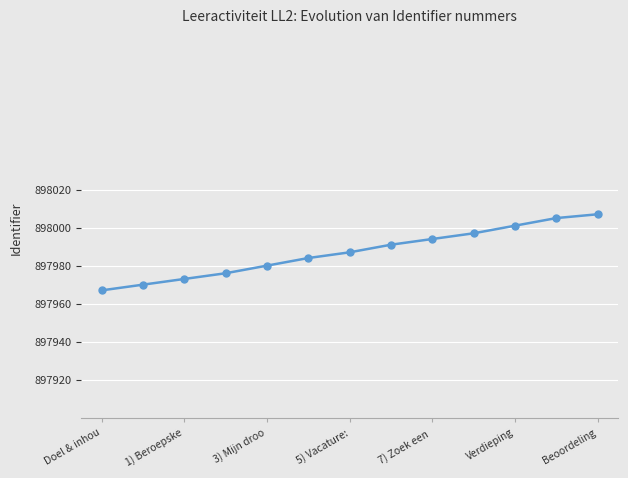

What is the greatest value displayed?

898007